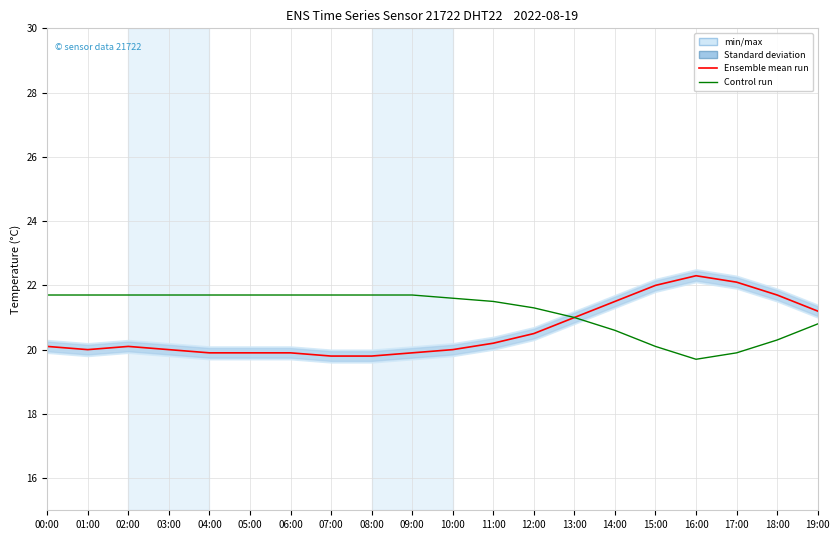

Reading left to right, list all the values displayed in this chart.

Ensemble mean run: 00:00=20.1	01:00=20.0	02:00=20.1	03:00=20.0	04:00=19.9	05:00=19.9	06:00=19.9	07:00=19.8	08:00=19.8	09:00=19.9	10:00=20.0	11:00=20.2	12:00=20.5	13:00=21.0	14:00=21.5	15:00=22.0	16:00=22.3	17:00=22.1	18:00=21.7	19:00=21.2
Control run: 00:00=21.7	01:00=21.7	02:00=21.7	03:00=21.7	04:00=21.7	05:00=21.7	06:00=21.7	07:00=21.7	08:00=21.7	09:00=21.7	10:00=21.6	11:00=21.5	12:00=21.3	13:00=21.0	14:00=20.6	15:00=20.1	16:00=19.7	17:00=19.9	18:00=20.3	19:00=20.8